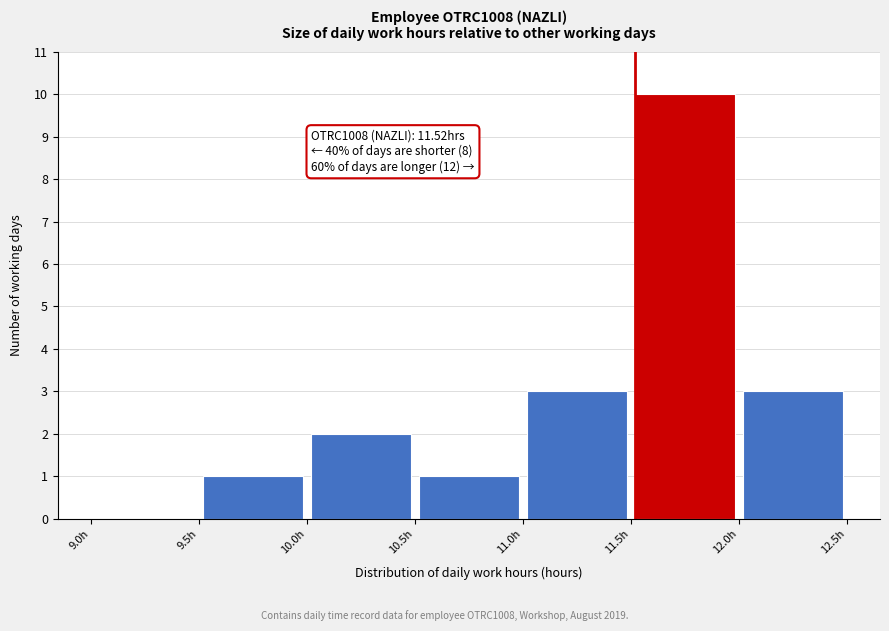

Over which range of the x-axis is the bar tallest?

11.5 to 12.0